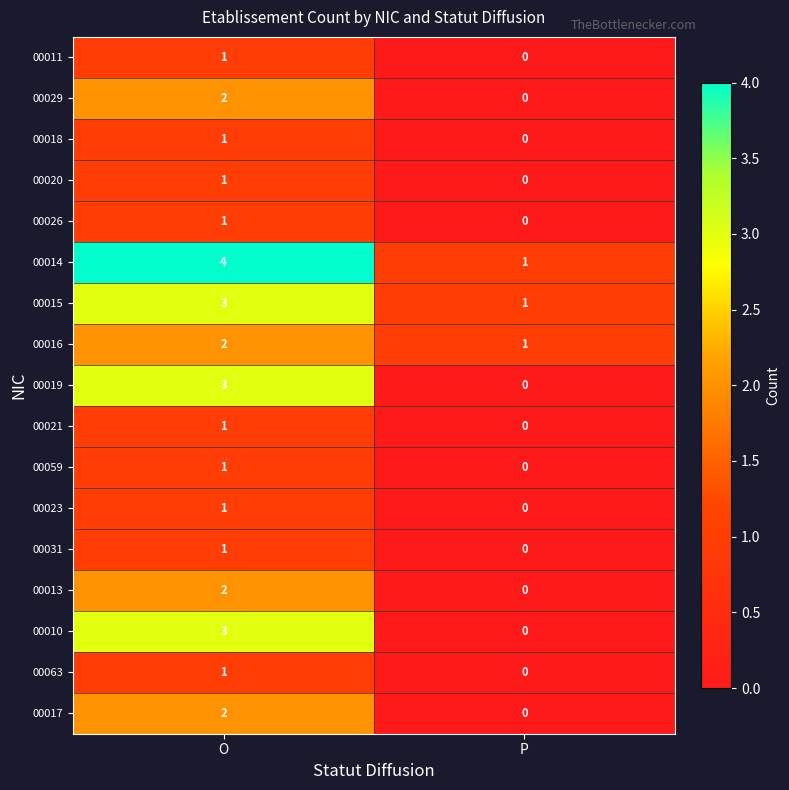

What is the spread (max minus min) of values at O?

3